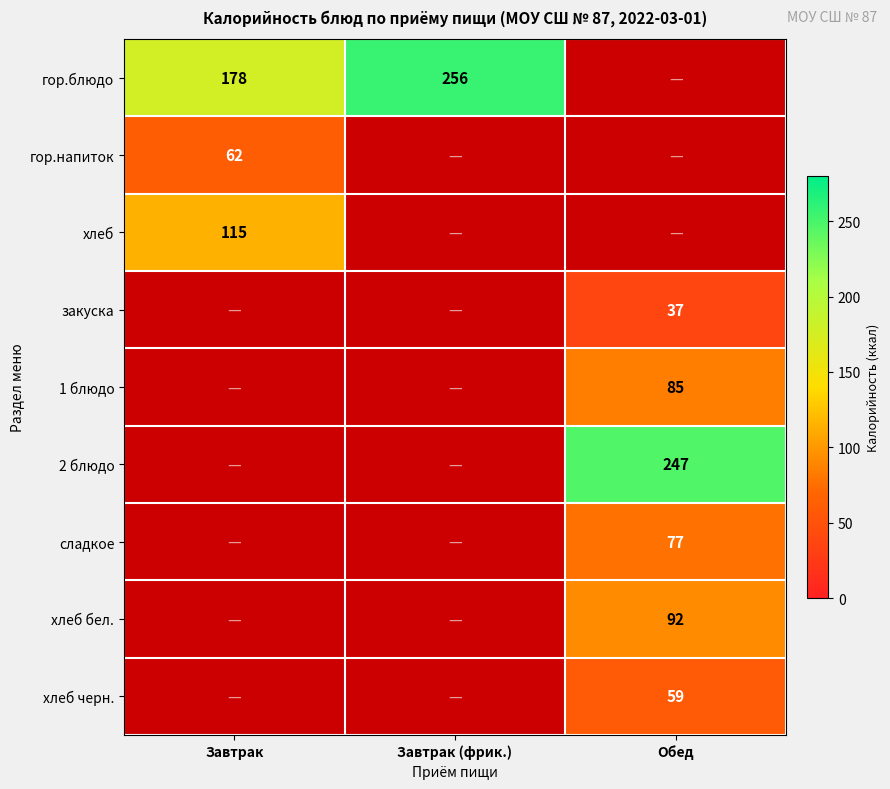

True or false: гор.блюдо has a value of 256 at Завтрак (фрик.).

True